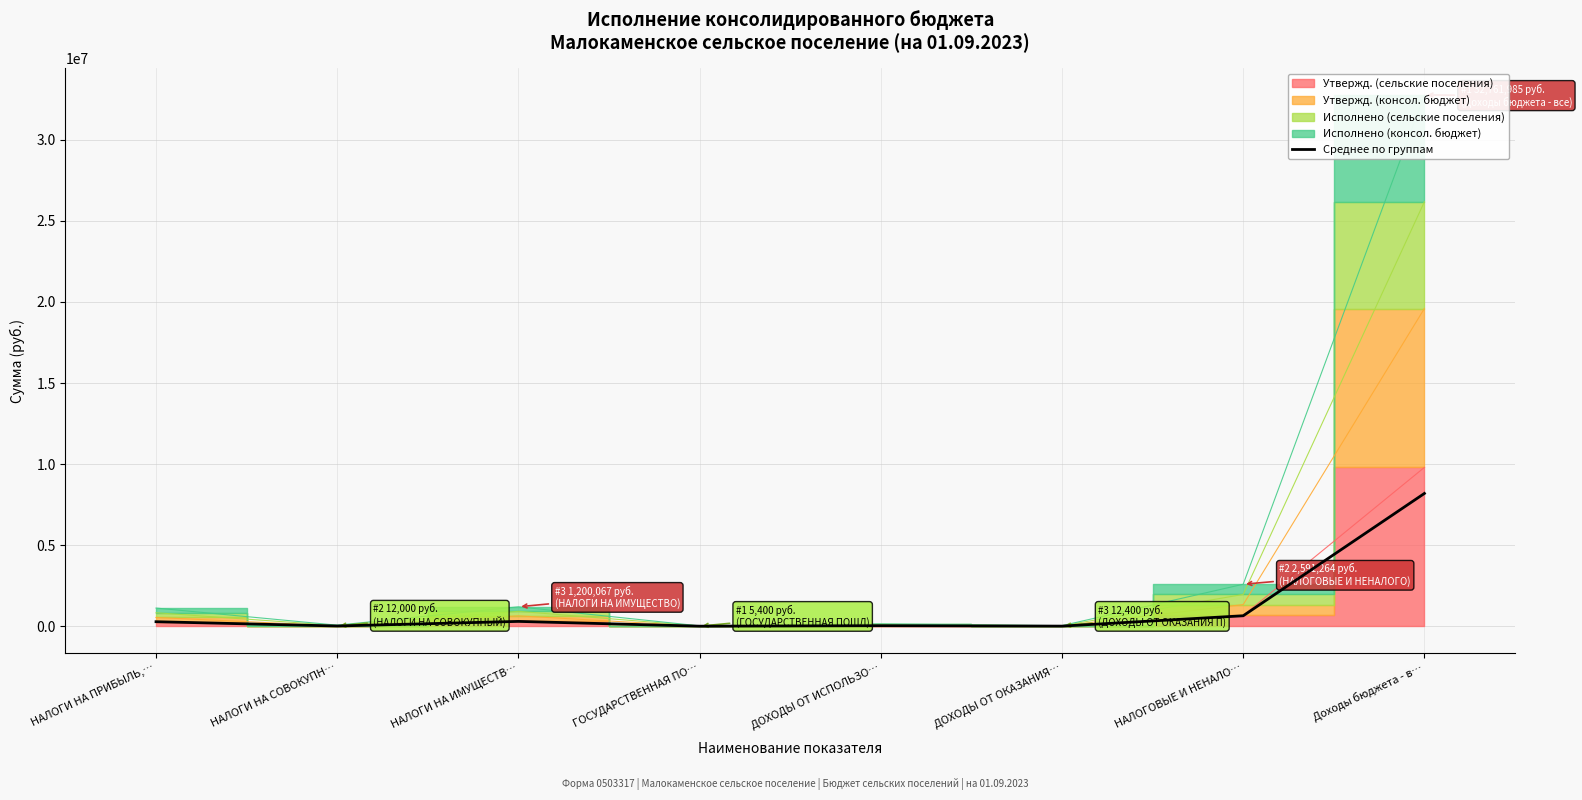

What is the difference between the second highest and minimum values?

641916.1